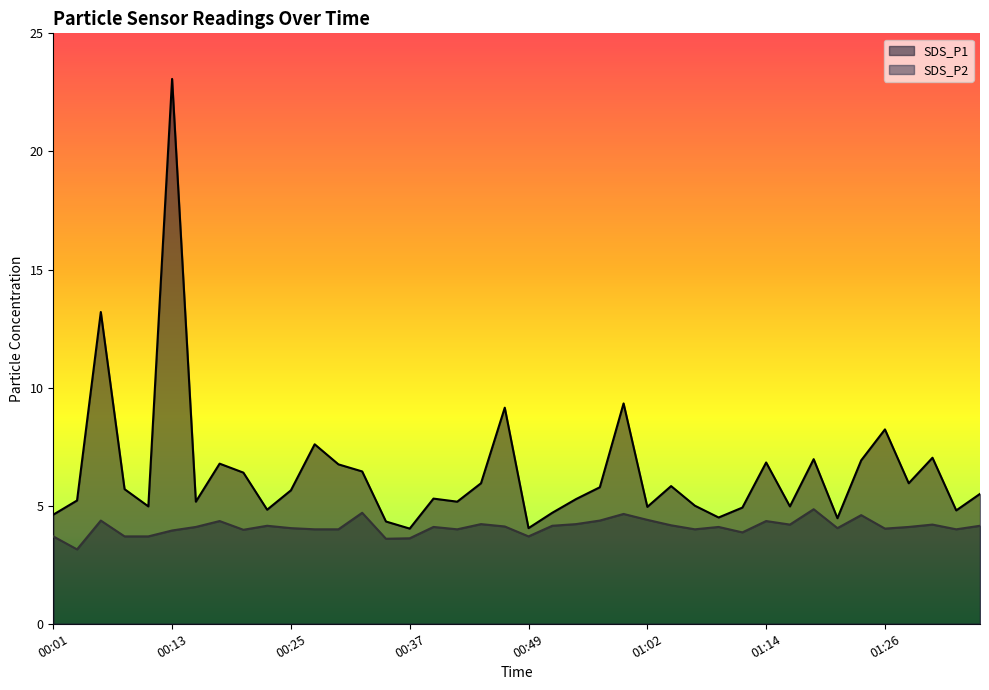

True or false: SDS_P1 and SDS_P2 cross at least once.

False